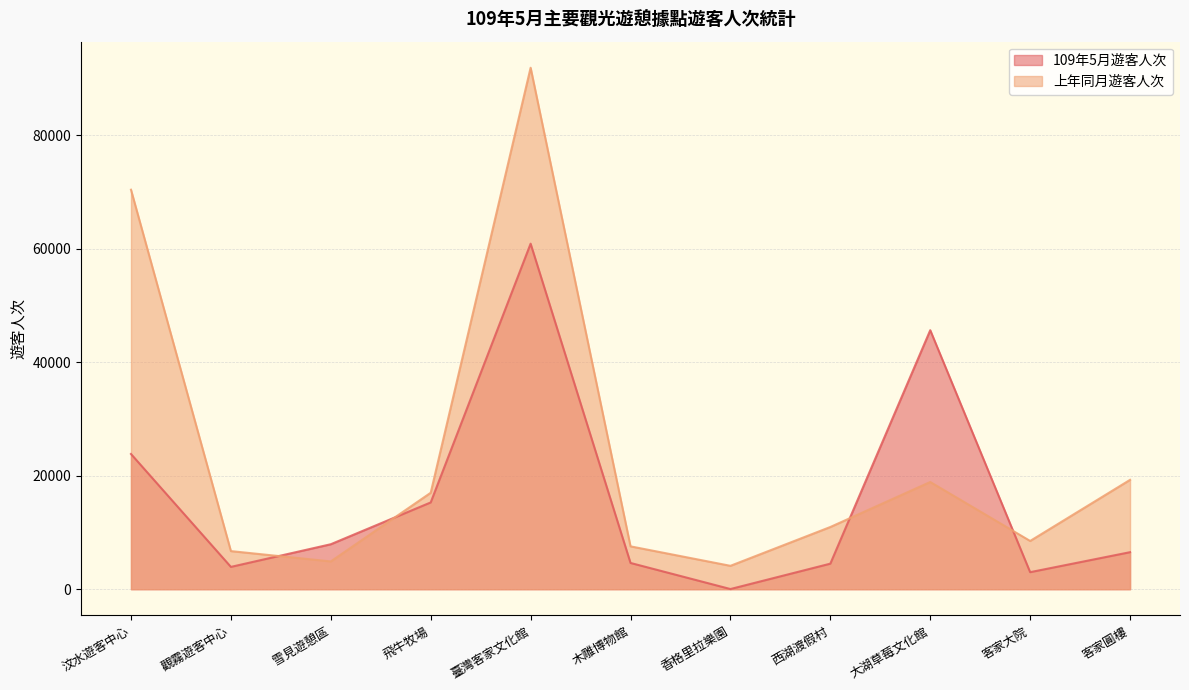

What is the sum of the 上年同月遊客人次 values at 汶水遊客中心 and 觀霧遊客中心?

77110